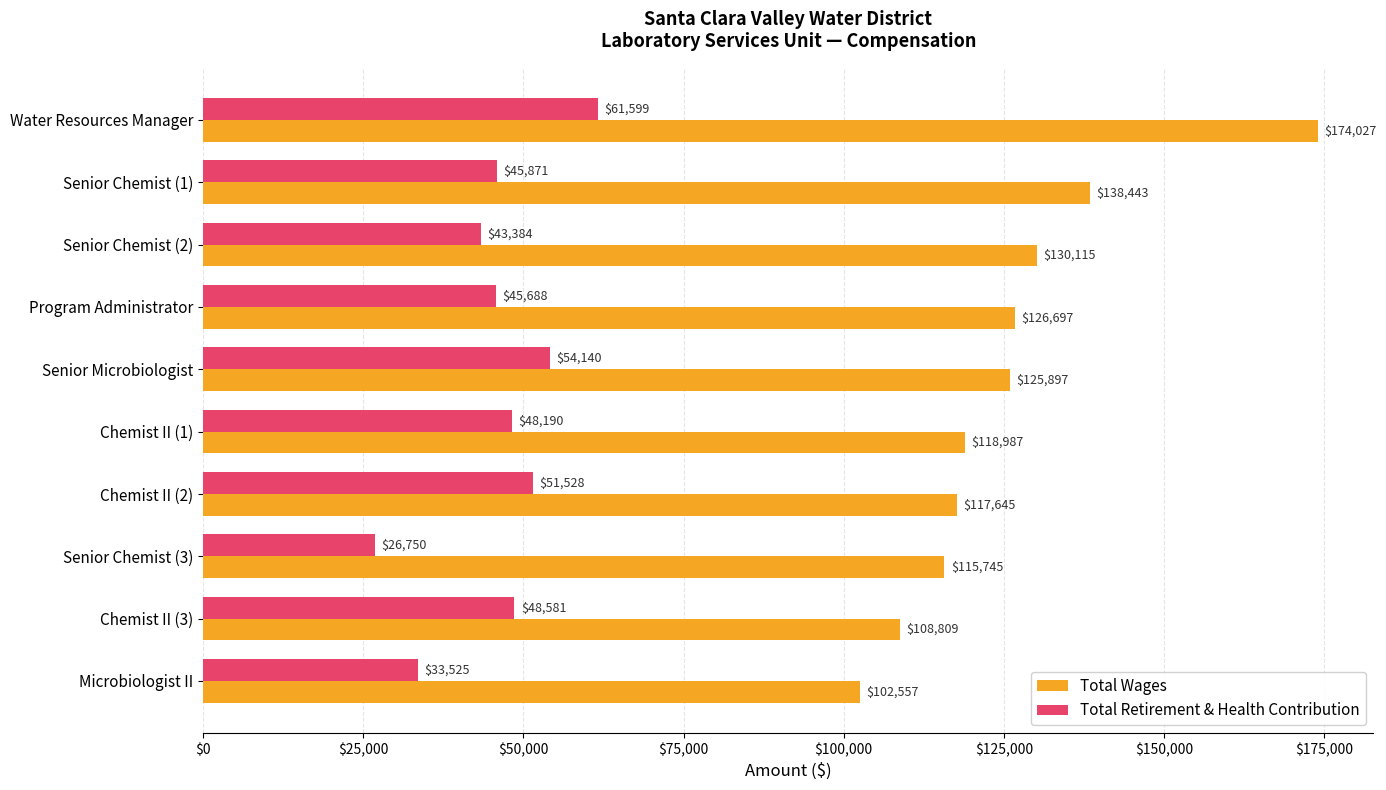

What is the sum of all Total Wages values?

1258922